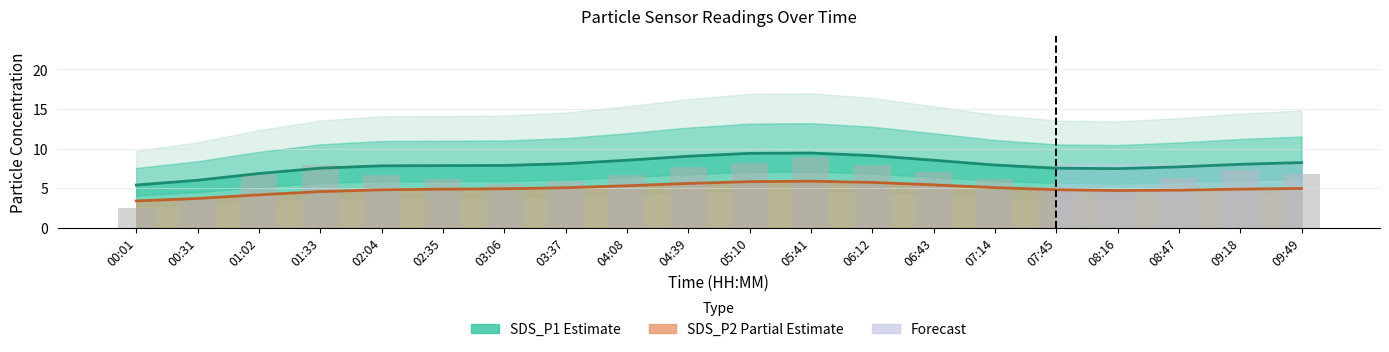

Read the value at 05:41.

8.9